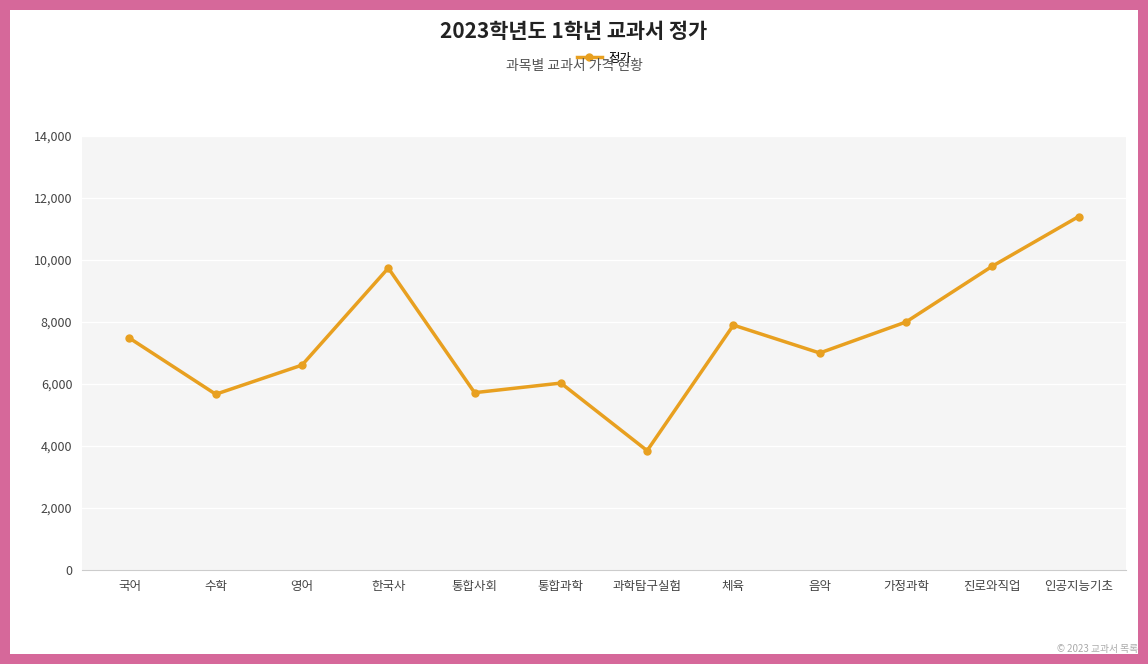

How many categories are shown in the chart?

12